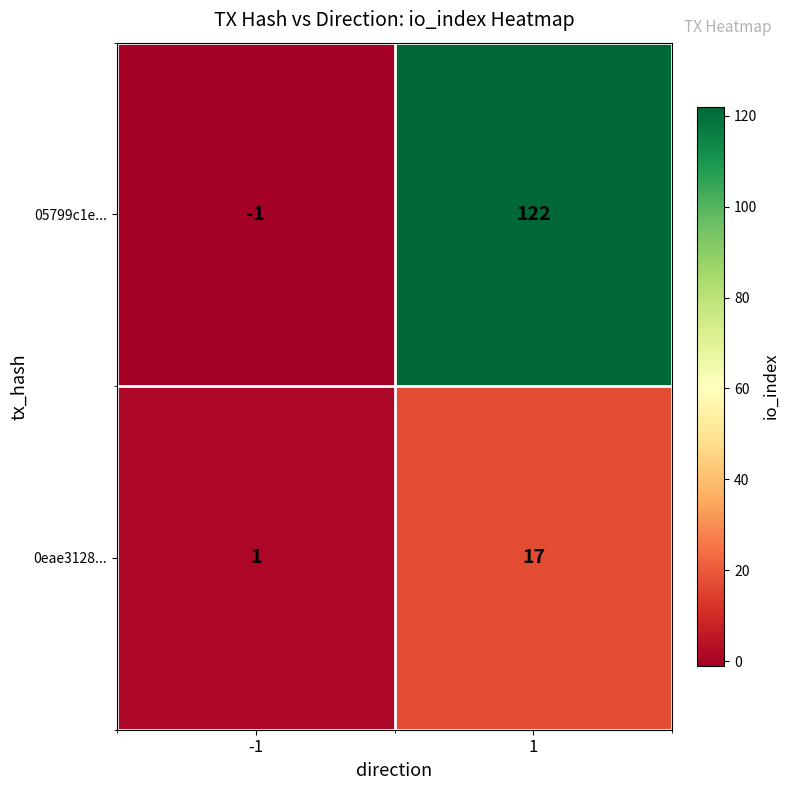

What is the maximum value shown in the chart?

122